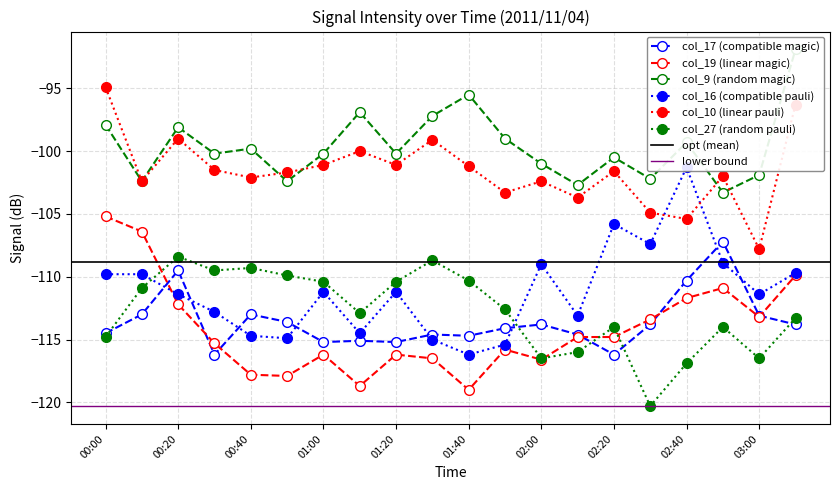

Where does the col_17 series first go above -113?

00:20